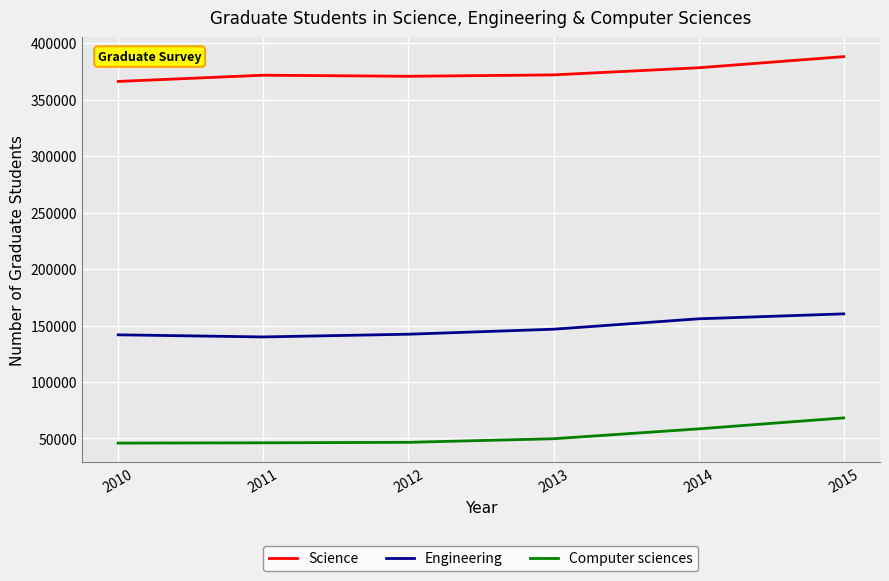

What is the highest value of the Science series?

388284